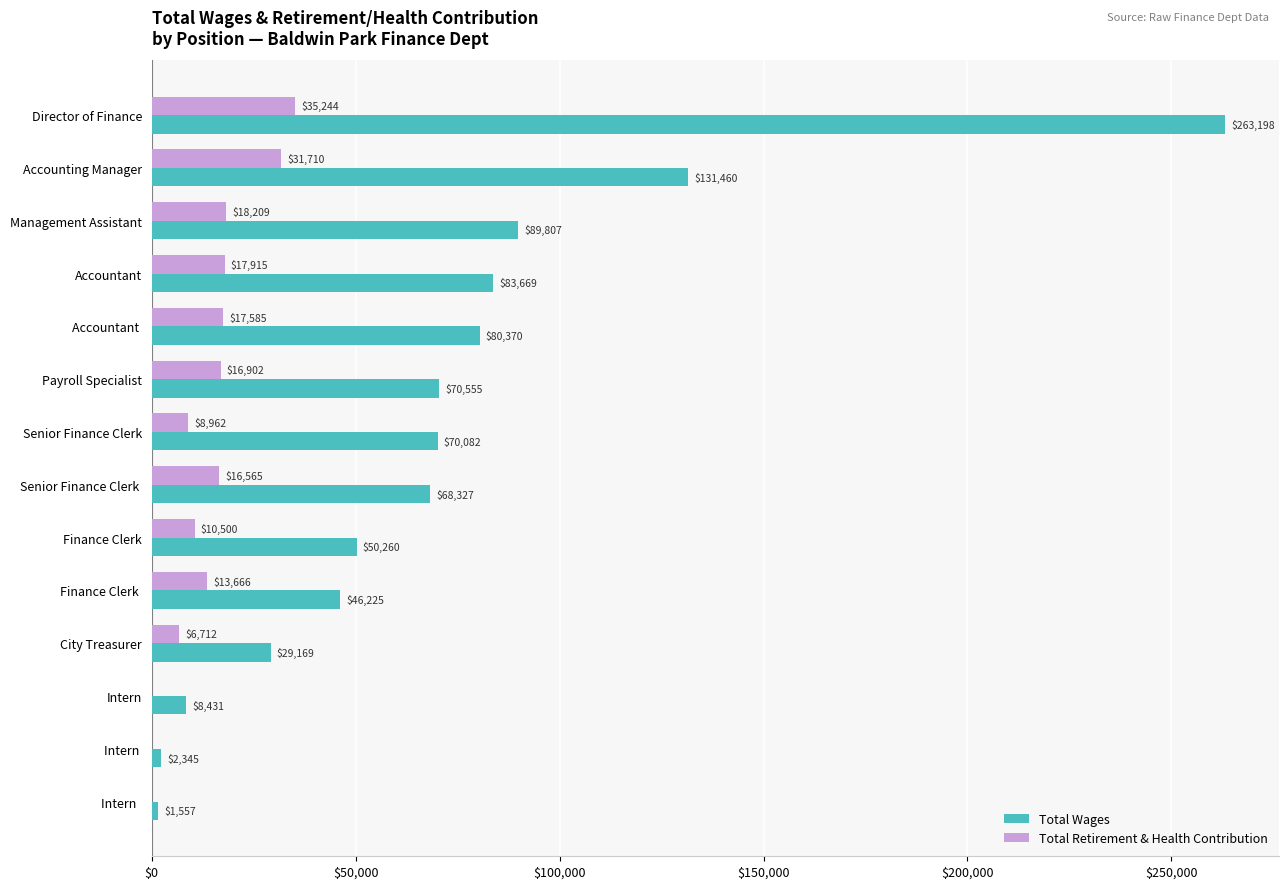

The Total Wages series shows 113133 at Senior Finance Clerk. True or false?

False